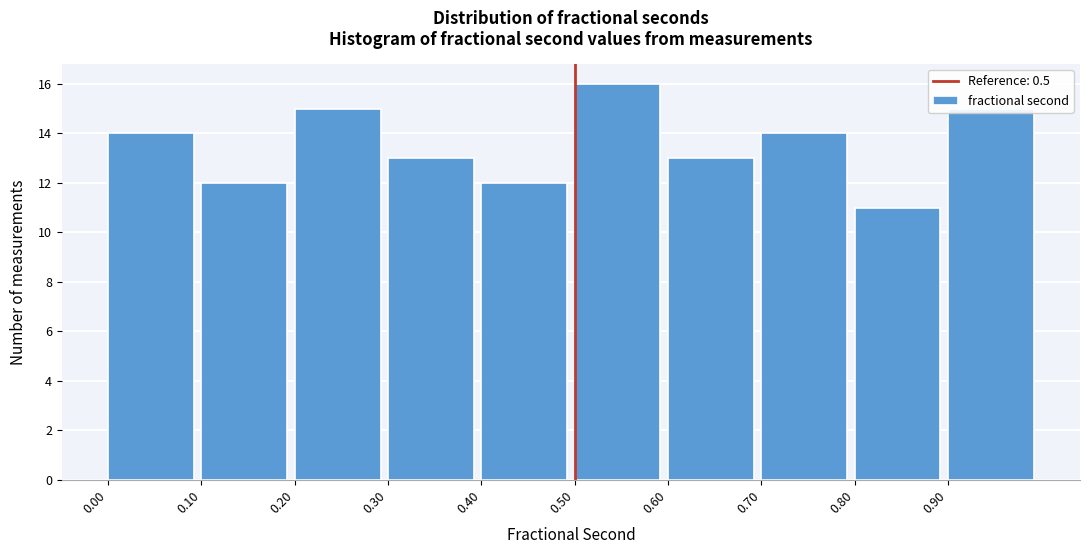

What is the height of the bar covering 0.9 to 1.0 on the x-axis? The values are not printed on the chart, so give them approximately, as read against the axis.

15